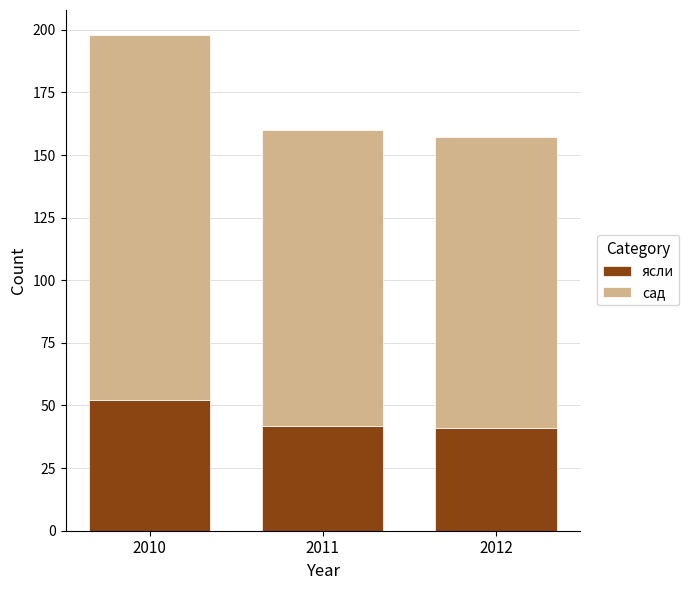

At which category is the sum across all series the highest?

2010